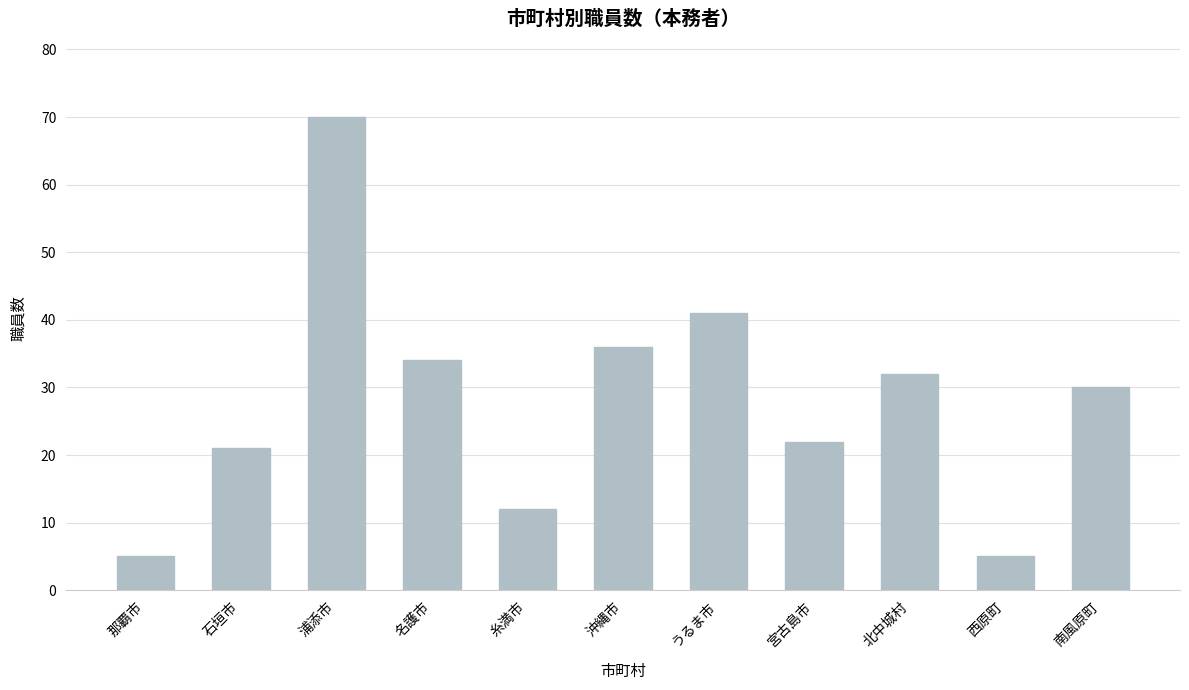

What is the change in value from 糸満市 to 宮古島市?

+10